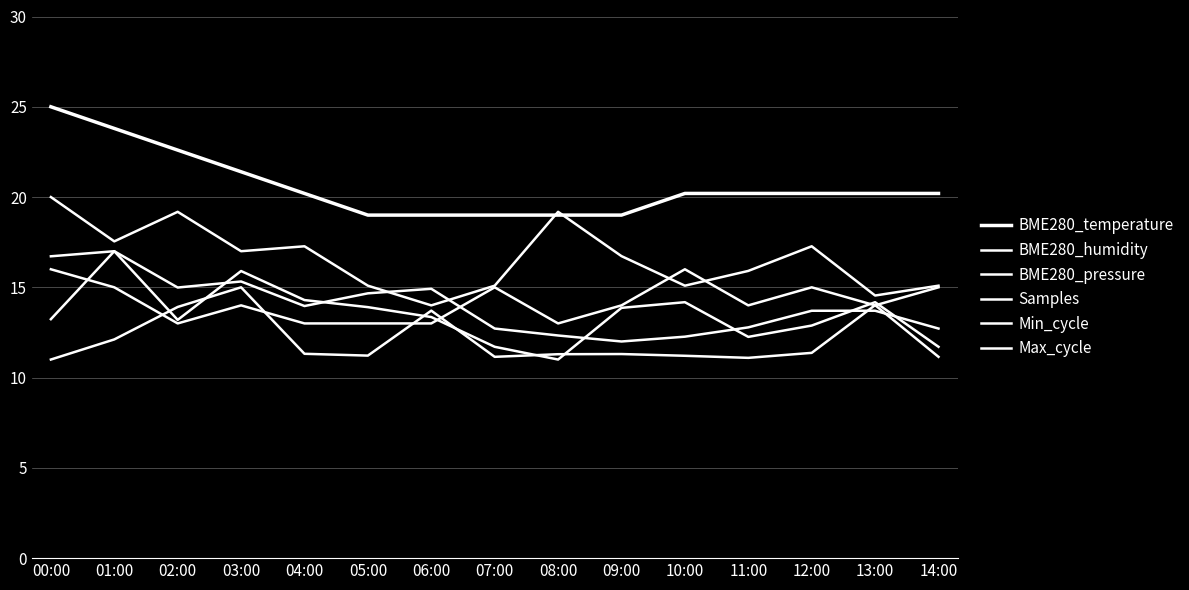

Reading right to left, list all the values displayed in this chart.

BME280_temperature: 14:00=20.2	13:00=20.2	12:00=20.2	11:00=20.2	10:00=20.2	09:00=19.0	08:00=19.0	07:00=19.0	06:00=19.0	05:00=19.0	04:00=20.2	03:00=21.4	02:00=22.6	01:00=23.8	00:00=25.0
BME280_humidity: 14:00=15.1	13:00=14.5	12:00=17.3	11:00=15.9	10:00=15.1	09:00=16.7	08:00=19.2	07:00=15.1	06:00=14.0	05:00=15.1	04:00=17.3	03:00=17.0	02:00=19.2	01:00=17.5	00:00=20.0
BME280_pressure: 14:00=12.7	13:00=13.7	12:00=13.7	11:00=12.8	10:00=12.3	09:00=12.0	08:00=12.3	07:00=12.7	06:00=14.9	05:00=14.7	04:00=14.0	03:00=15.3	02:00=15.0	01:00=17.0	00:00=16.7
Samples: 14:00=11.7	13:00=14.2	12:00=12.9	11:00=12.3	10:00=14.2	09:00=13.9	08:00=11.0	07:00=11.7	06:00=13.4	05:00=13.9	04:00=14.3	03:00=15.9	02:00=13.2	01:00=17.0	00:00=13.2
Min_cycle: 14:00=15.0	13:00=14.0	12:00=15.0	11:00=14.0	10:00=16.0	09:00=14.0	08:00=13.0	07:00=15.0	06:00=13.0	05:00=13.0	04:00=13.0	03:00=14.0	02:00=13.0	01:00=15.0	00:00=16.0
Max_cycle: 14:00=11.1	13:00=14.0	12:00=11.4	11:00=11.1	10:00=11.2	09:00=11.3	08:00=11.3	07:00=11.1	06:00=13.7	05:00=11.2	04:00=11.3	03:00=15.0	02:00=13.9	01:00=12.1	00:00=11.0